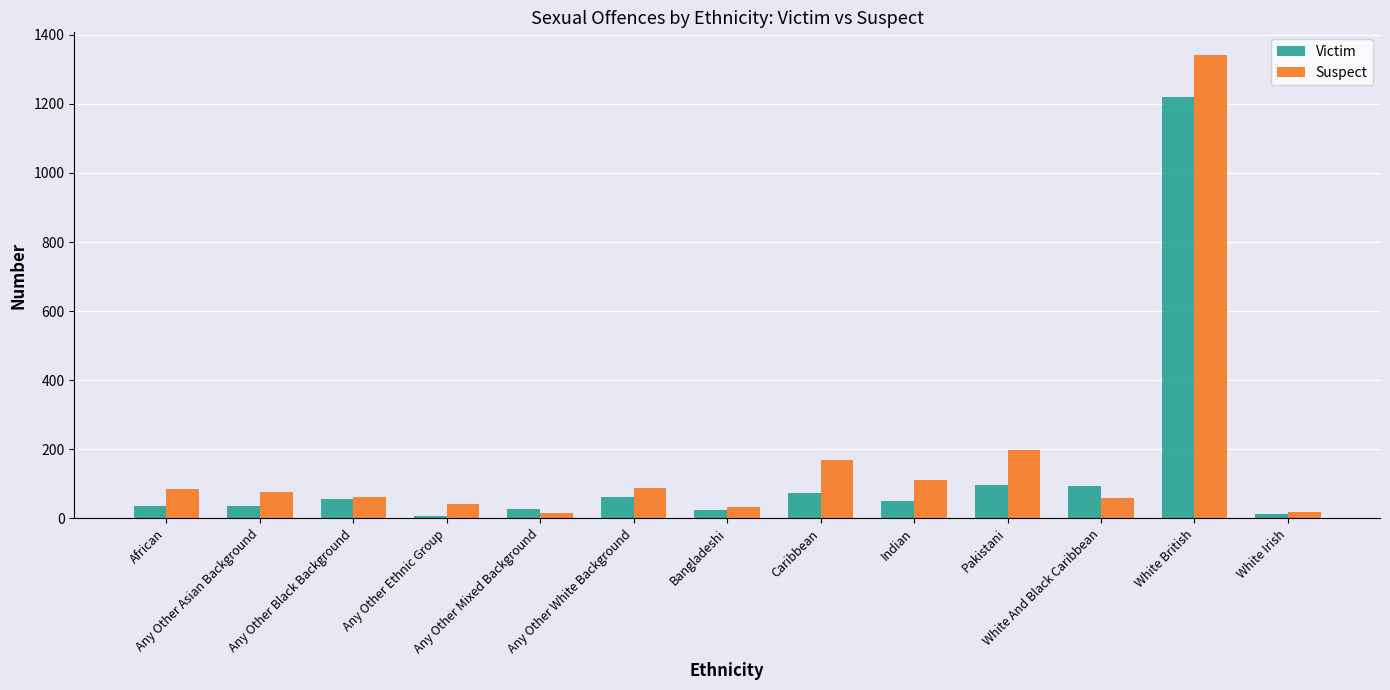

What position from the right is Any Other Ethnic Group?

10